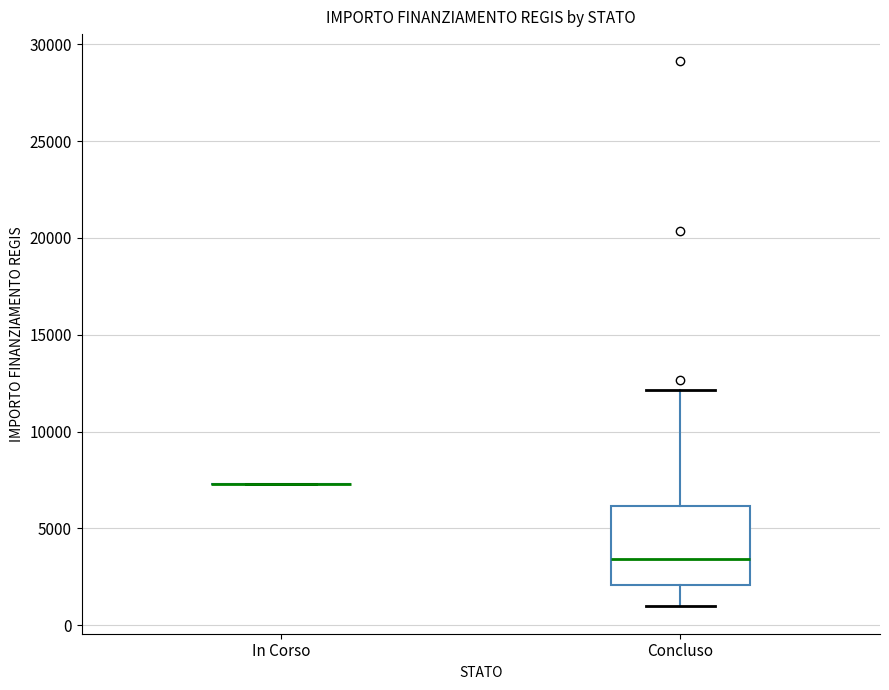

Reading left to right, read every box against the y-axis: the position of its median line, the range the box covers, and the ends of its whiskers. The values are not printed on the chart, so give them approximately, as read against the axis.

In Corso: box collapsed to a line at 7500, whiskers 7500 to 7500
Concluso: median 3500, box 2000 to 6000, whiskers 1000 to 12000